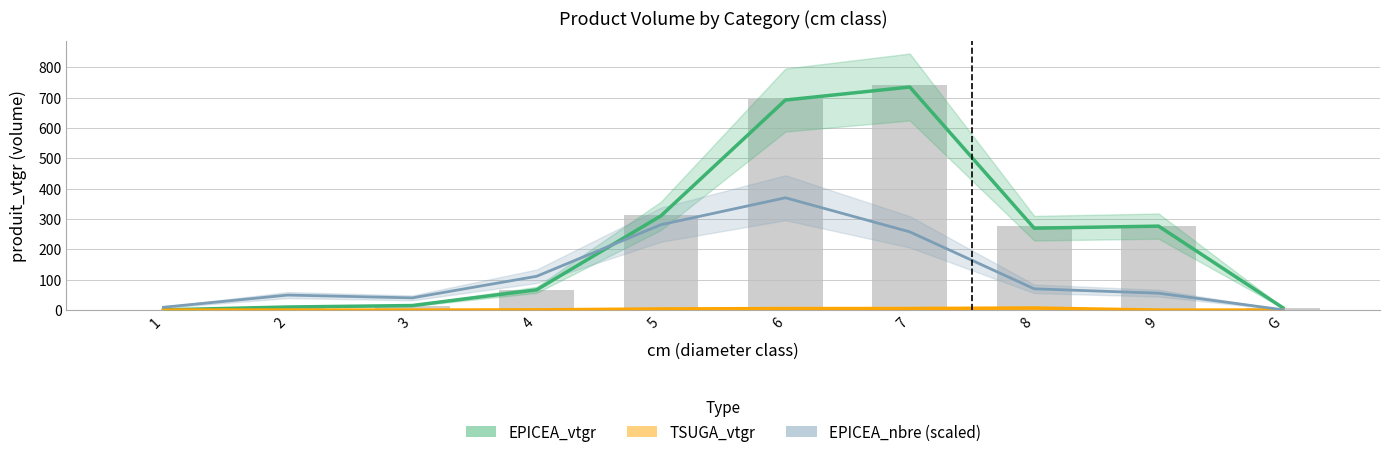

At 8, list the series in order from smallest to largest.

TSUGA_vtgr, EPICEA_nbre (scaled), EPICEA_vtgr, Total vtgr (bar)